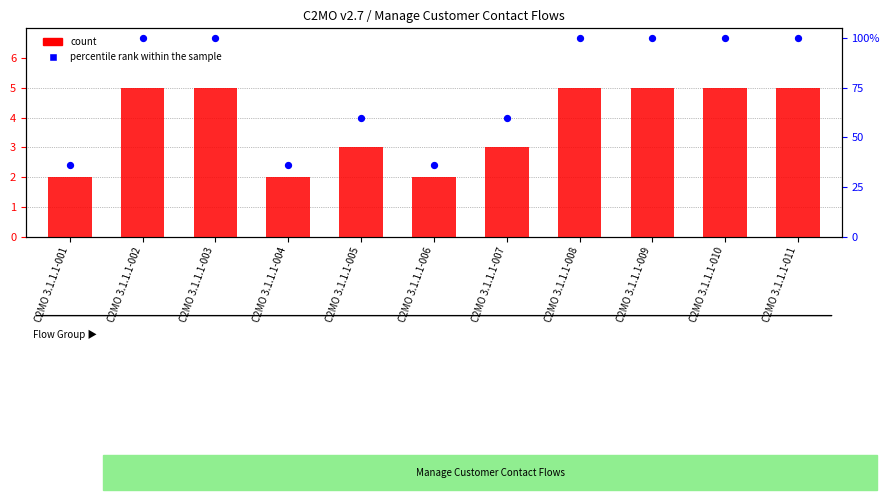

Which series contains the highest Y value?

percentile rank within the sample